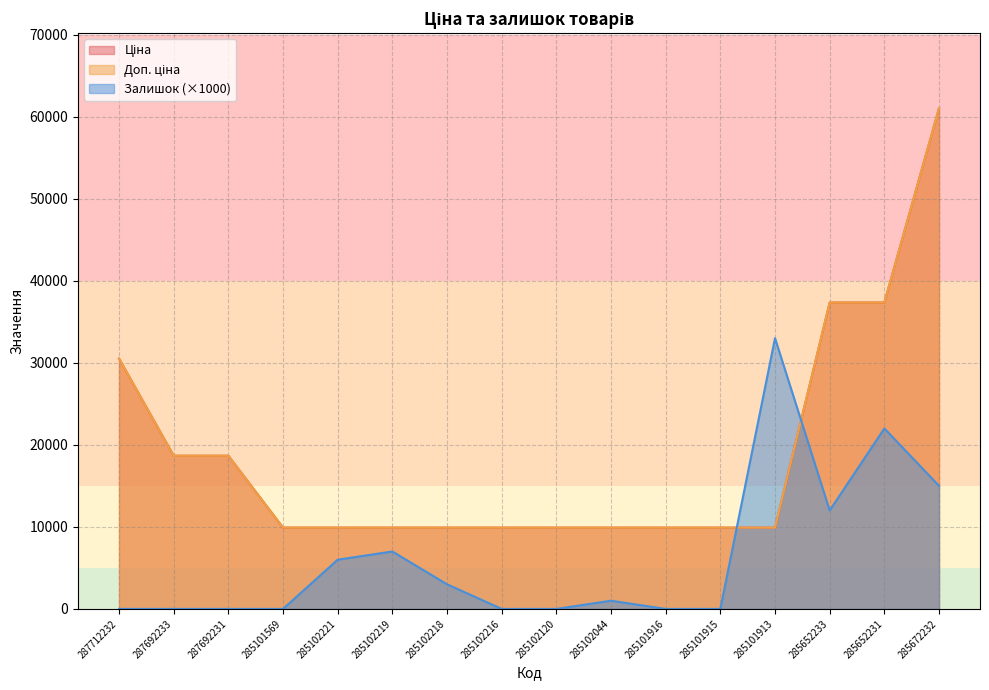

Reading right to left, list all the values displayed in this chart.

Ціна: 61024.7	37343.0	37343.0	9908.5	9908.5	9908.5	9908.5	9908.5	9908.5	9908.5	9908.5	9908.5	9908.5	18671.5	18671.5	30512.3
Доп. ціна: 61024.7	37343.0	37343.0	9908.5	9908.5	9908.5	9908.5	9908.5	9908.5	9908.5	9908.5	9908.5	9908.5	18671.5	18671.5	30512.3
Залишок: 15000.0	22000.0	12000.0	33000.0	0.0	0.0	1000.0	0.0	0.0	3000.0	7000.0	6000.0	0.0	0.0	0.0	0.0